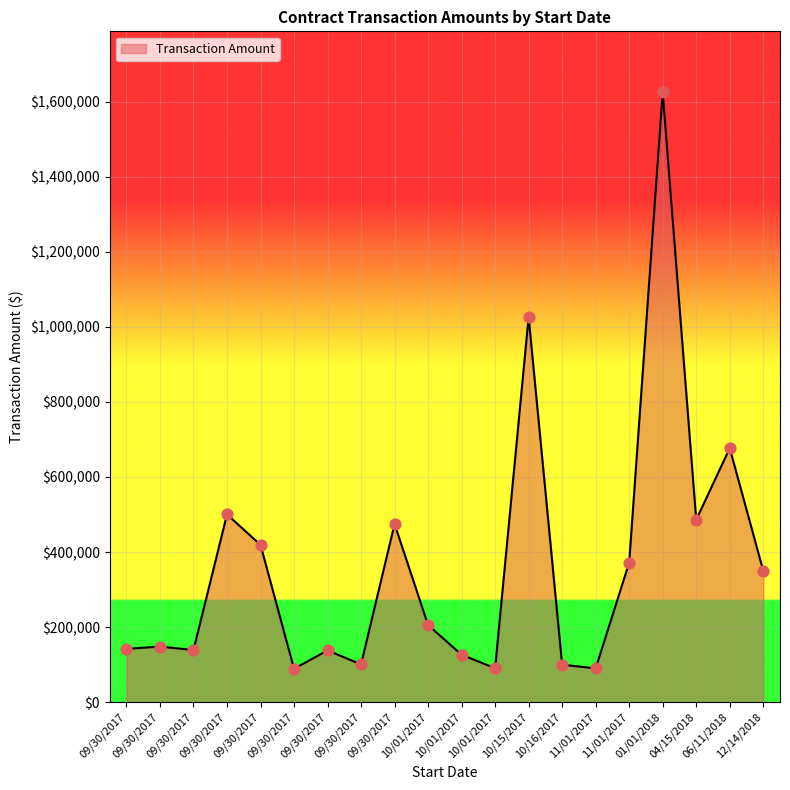

Is this an area chart (filled region under the line)?

Yes